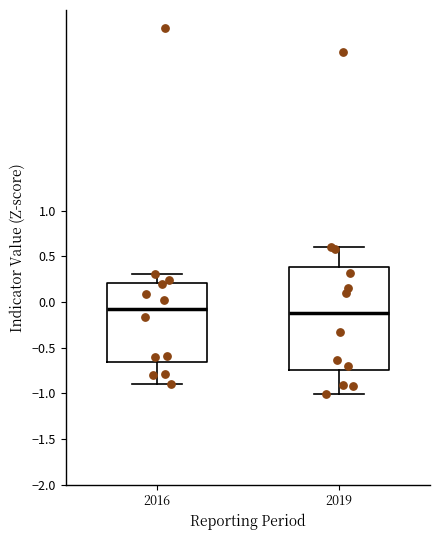

Which box is the tallest, from its lower edge to its upper edge?

2019